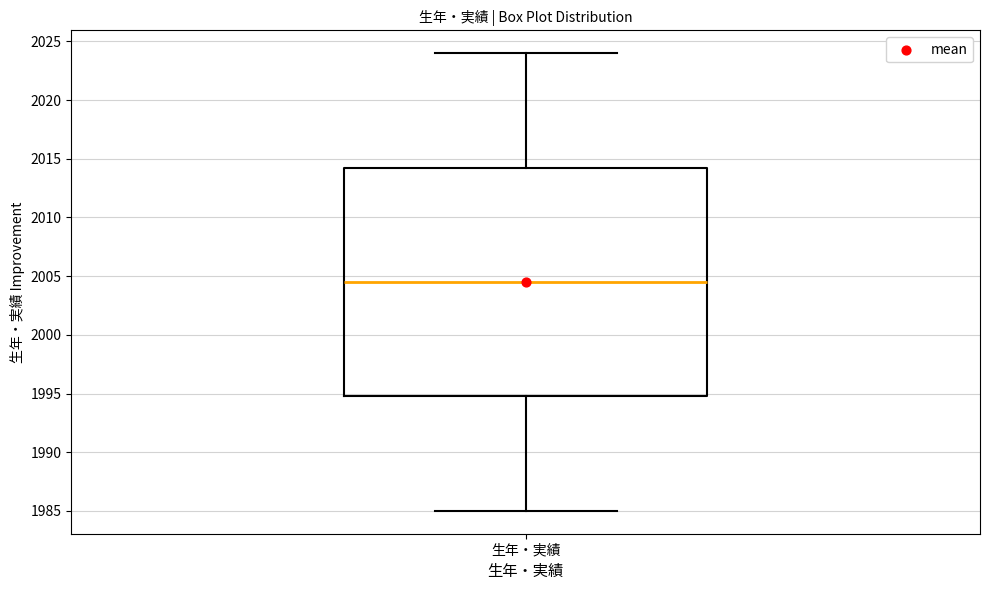

Read this box plot against the y-axis: the position of the median line, the range covered by the box, and the ends of both whiskers. The values are not printed on the chart, so give them approximately, as read against the axis.

median 2004.5, box 1995.0 to 2014.5, whiskers 1985.0 to 2024.0